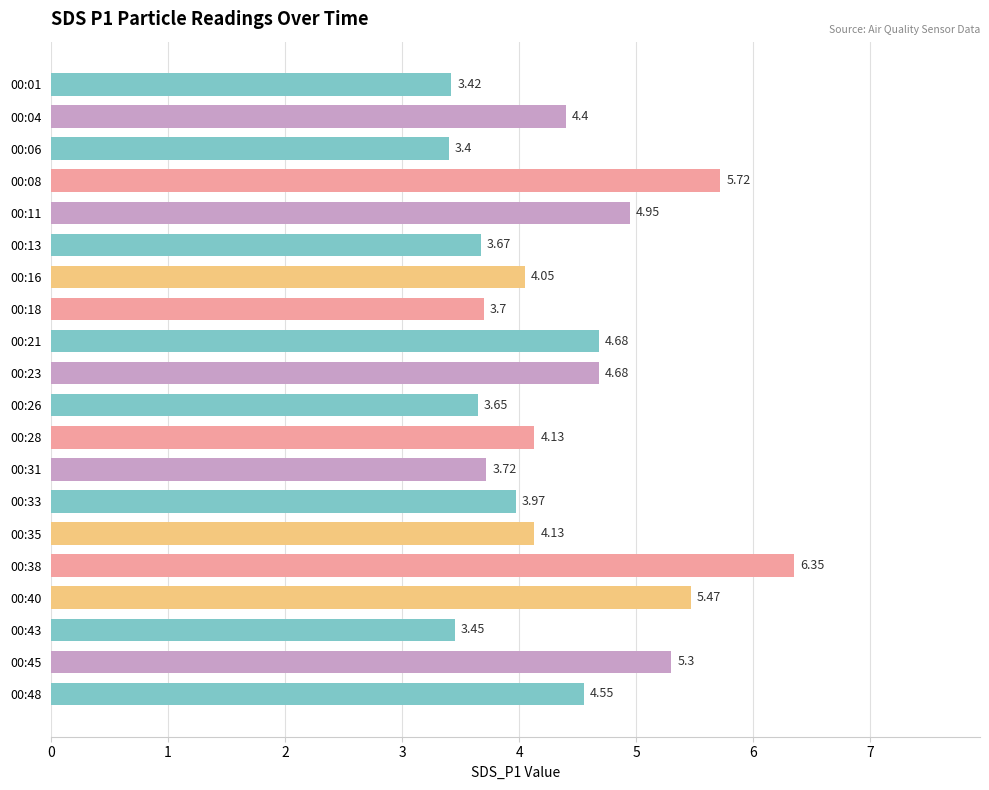

Which label corresponds to the largest value in the chart?

00:38